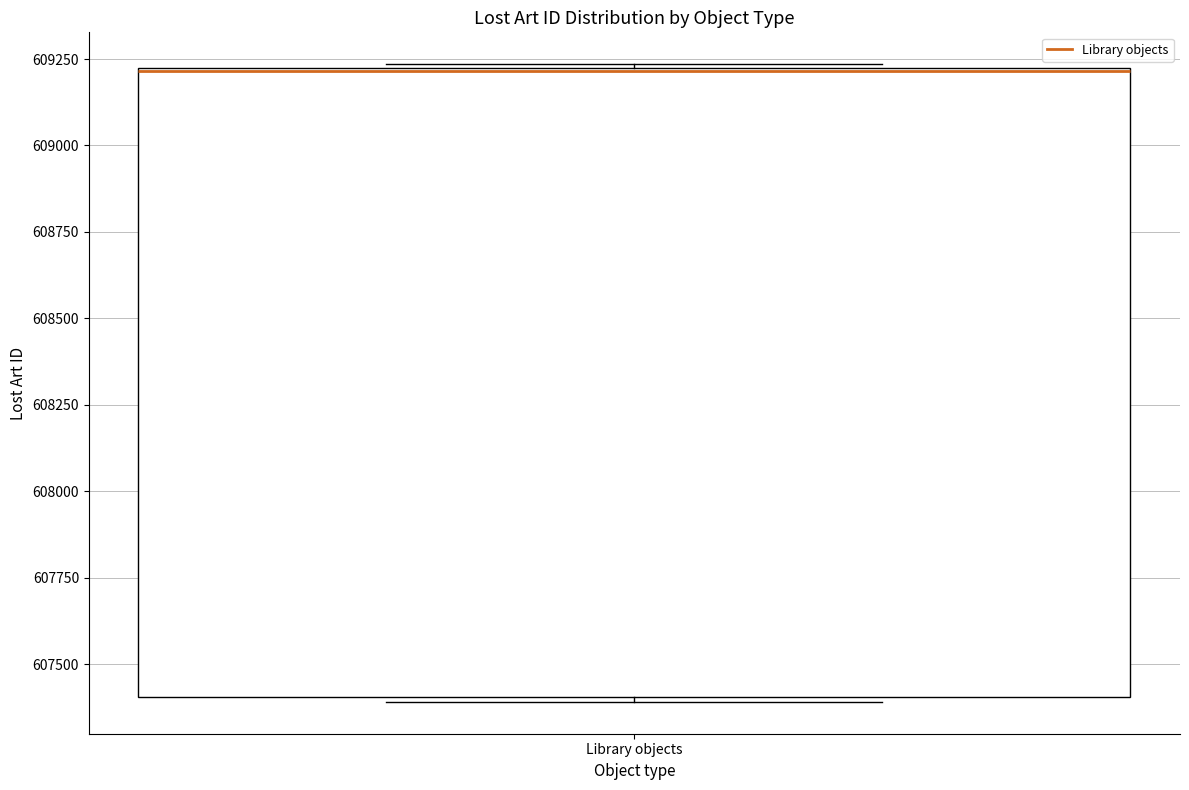

Where is the upper edge of the box for Library objects on the y-axis? The values are not printed on the chart, so give them approximately, as read against the axis.

609250